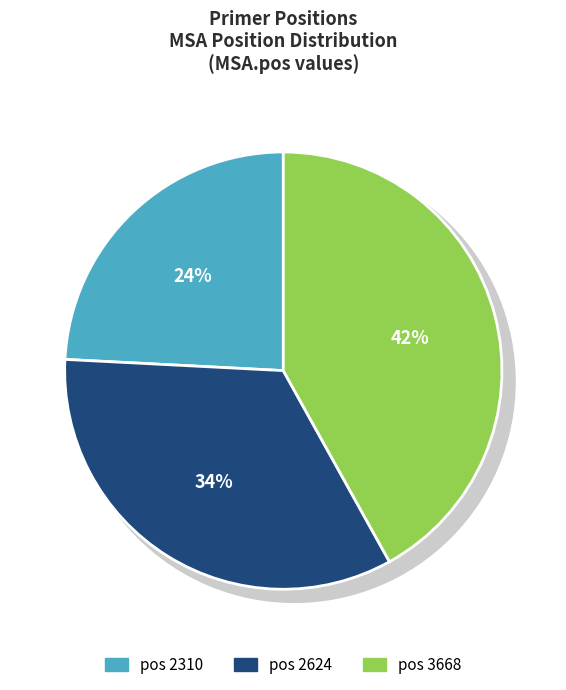

What is the smallest slice in the pie chart?

2310